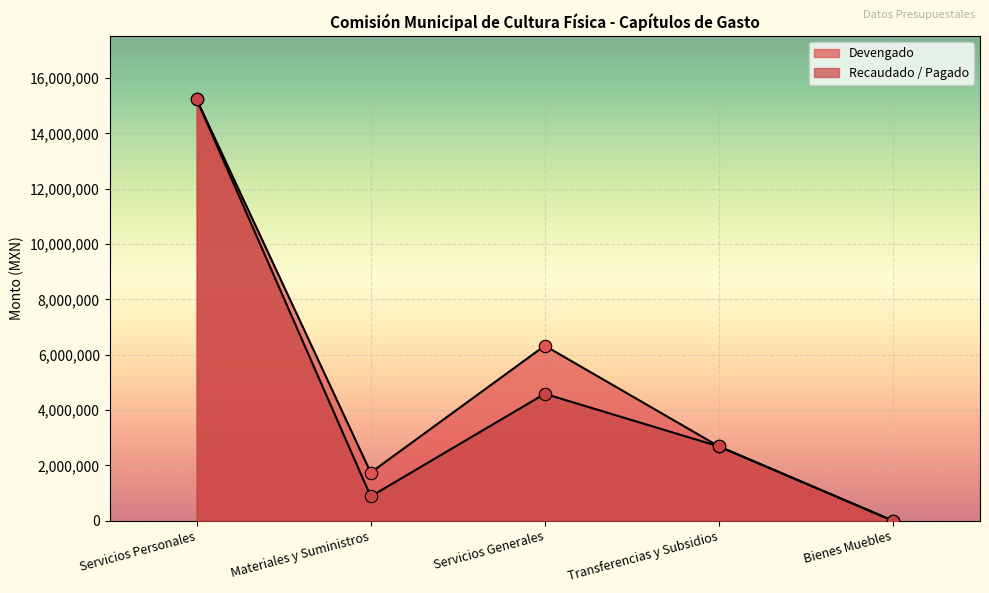

Is the value of Recaudado / Pagado at Servicios Personales greater than the value of Devengado at Servicios Generales?

Yes